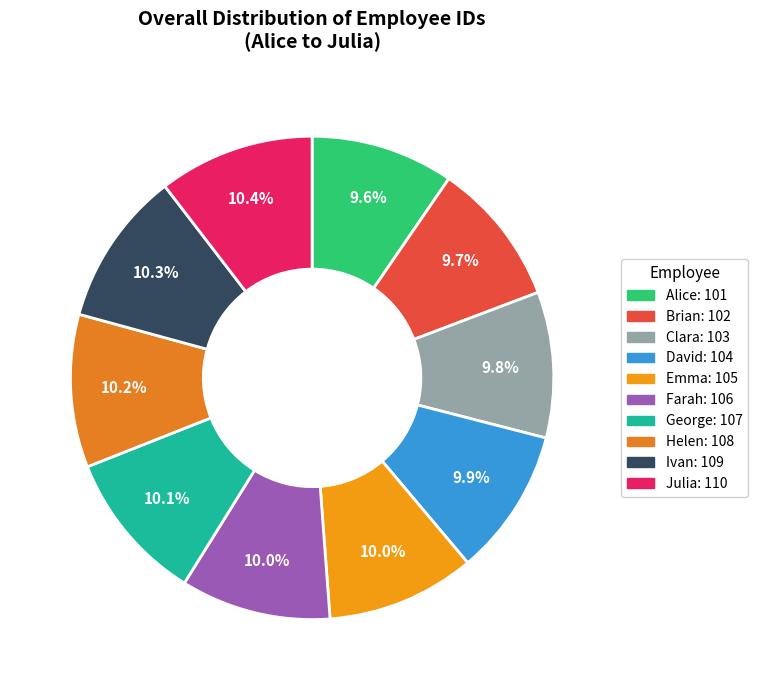

To the nearest percent, what portion does David represent?

10%